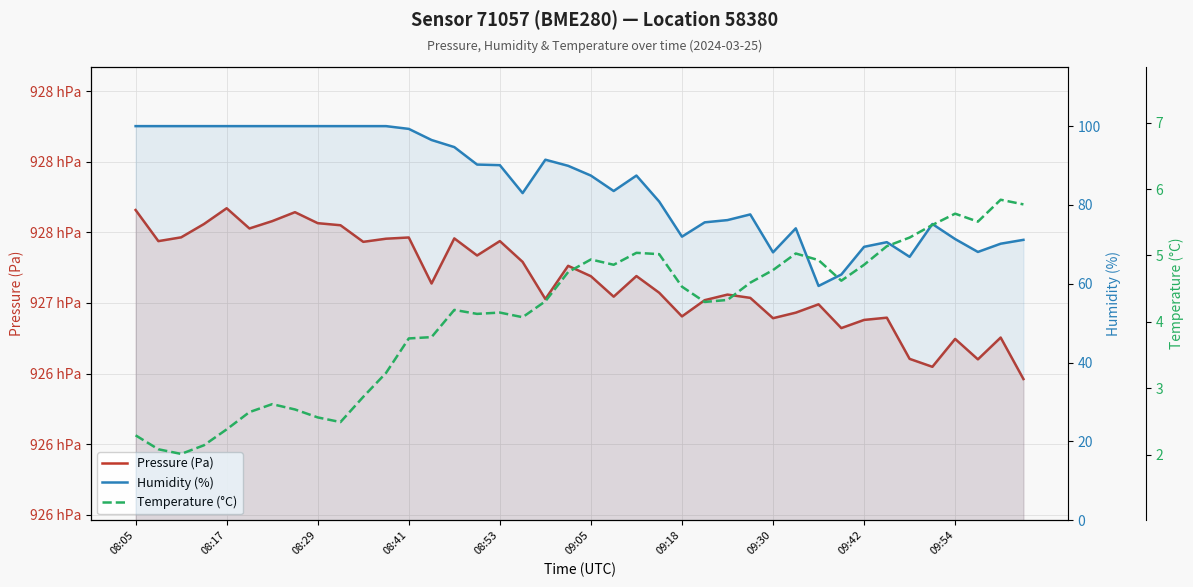

Between 17 and 36, which is larger?

17